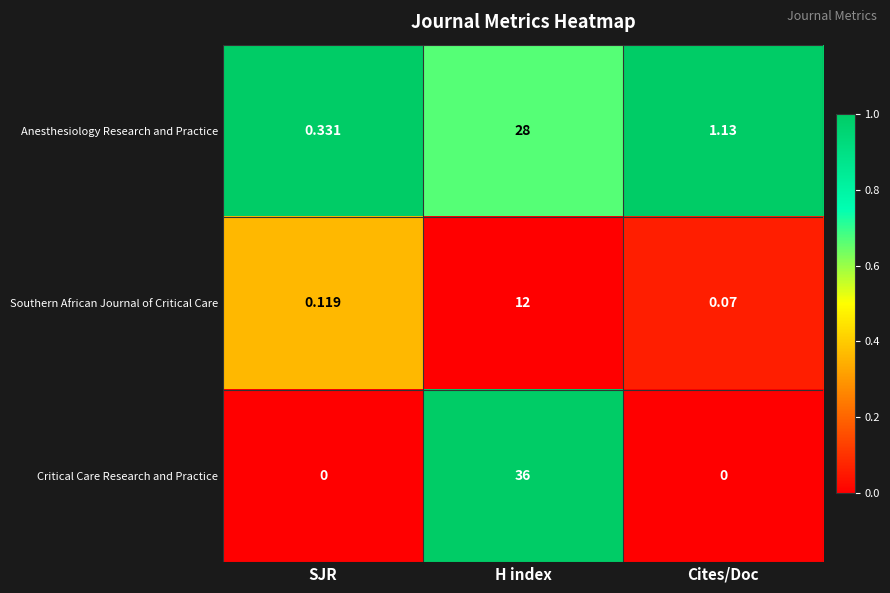

How many series are shown in this chart?

3